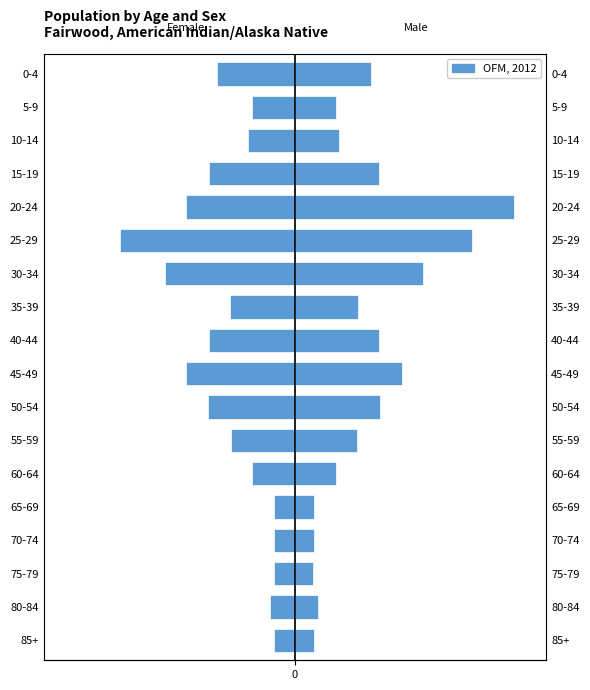

How many values exceed -2?

7